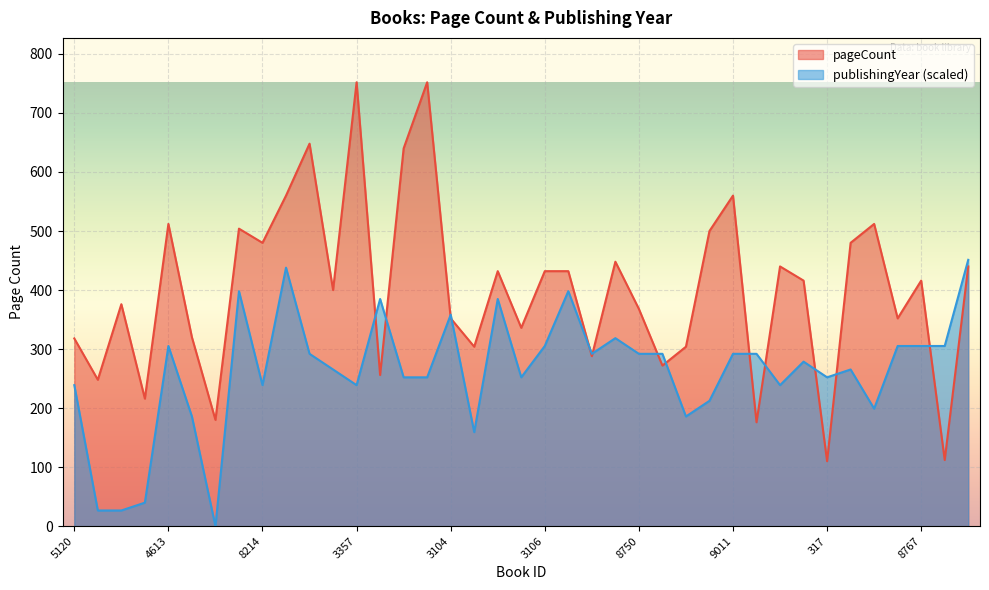

Rank the series at 3359 from lowest to highest value.

publishingYear, pageCount